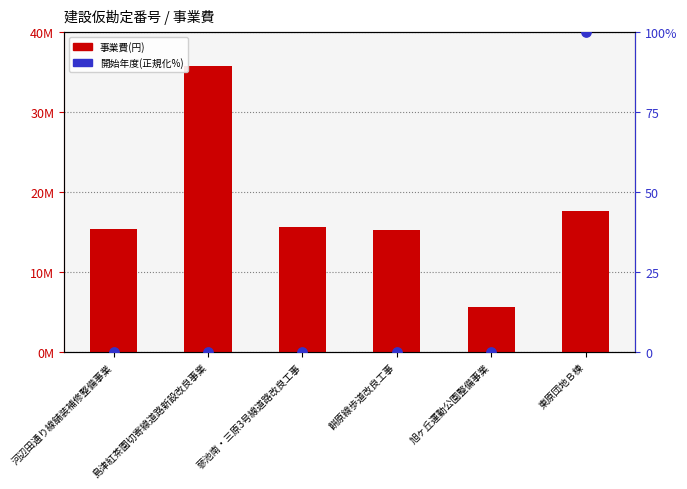

What is the total value across all series at 東原団地Ｂ棟?

17570100